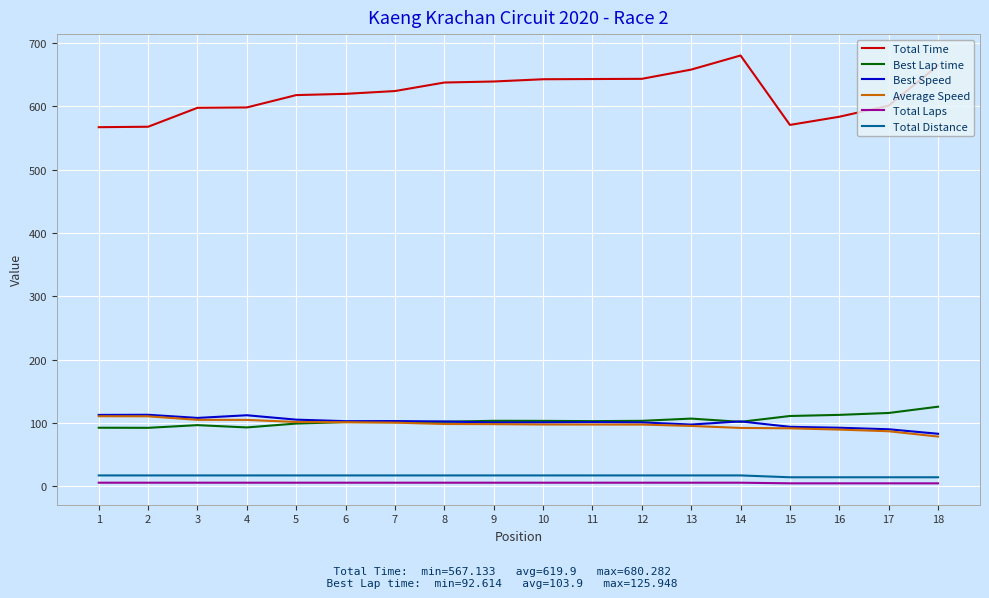

What is the maximum value for Total Distance?

17.5